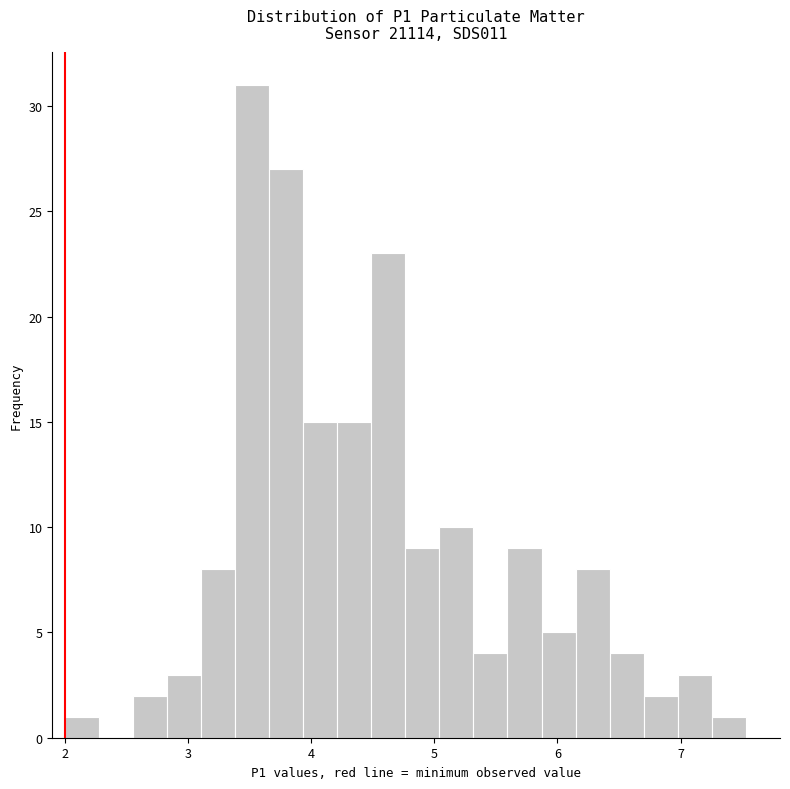

Read against the x-axis, roughly where is the centre of the tallest bar?

3.5